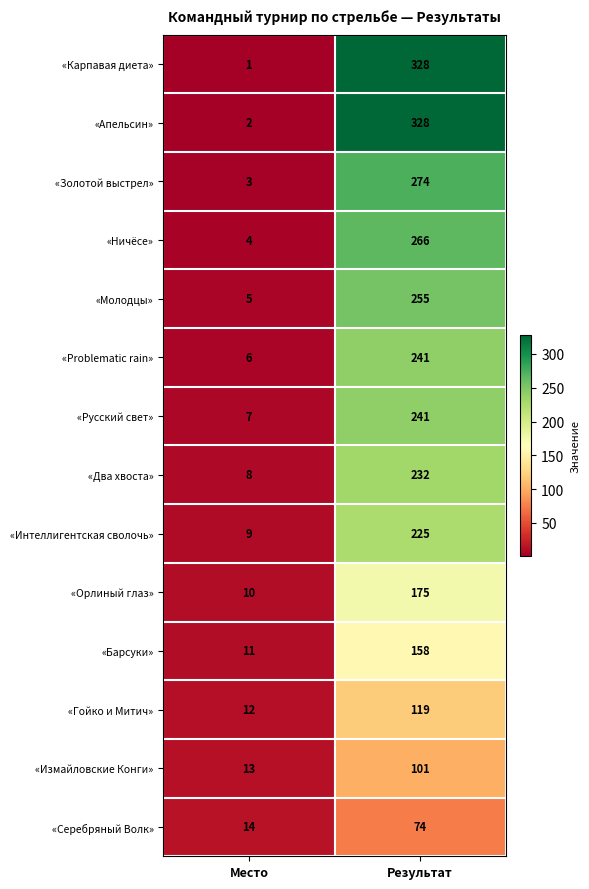

True or false: «Апельсин» has a value of 2 at Место.

True